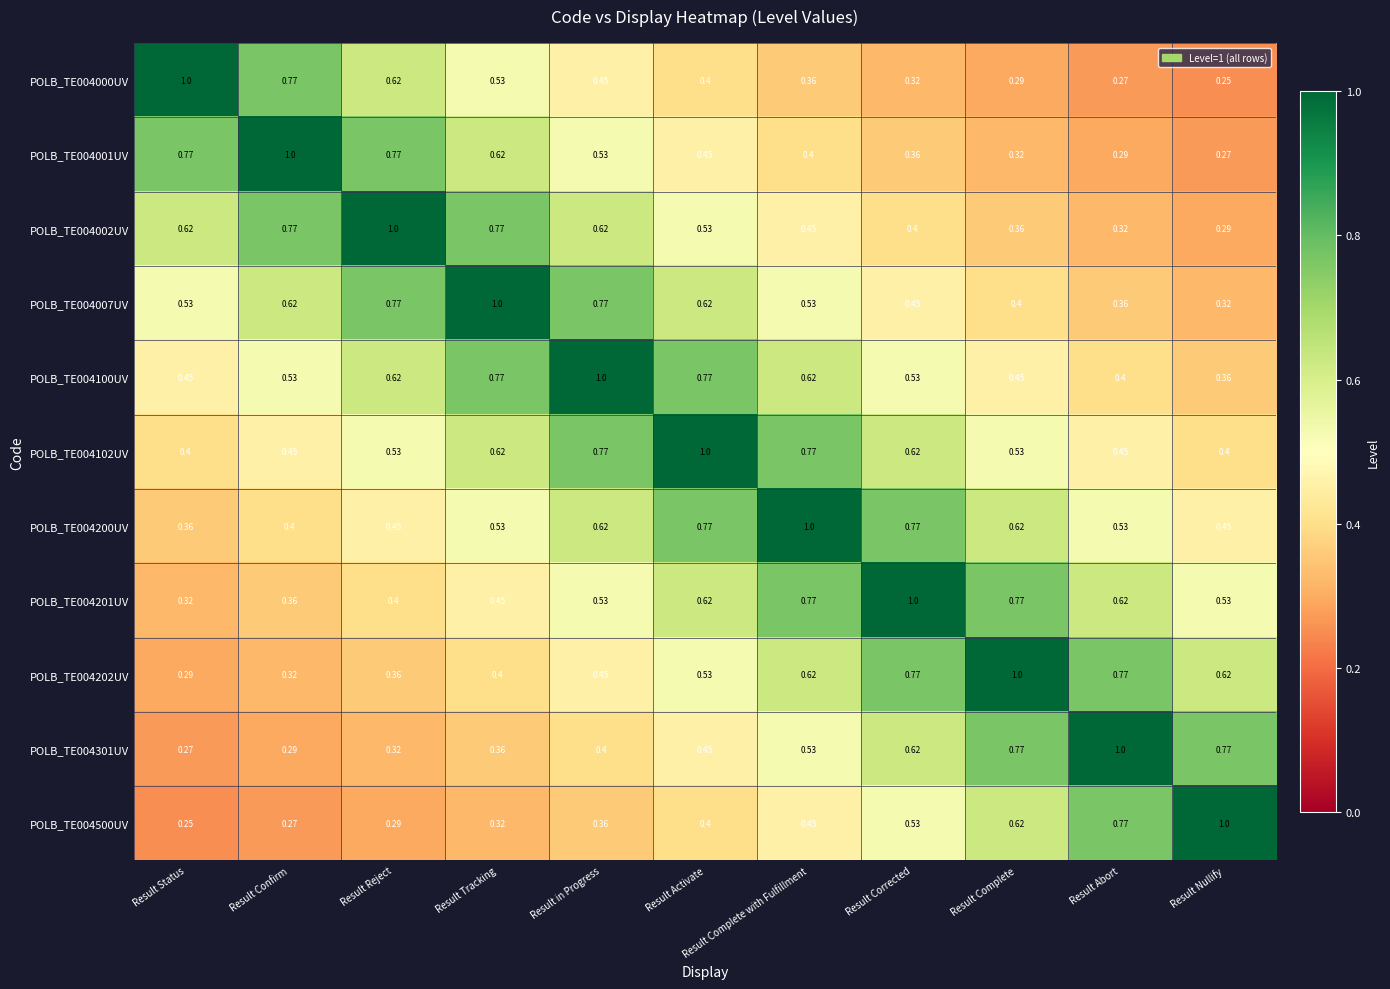

At which label is POLB_TE004007UV closest to 0?

Result Nullify